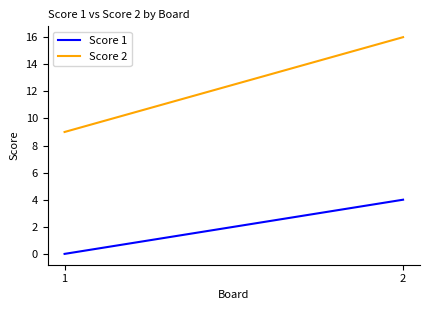

Count the number of categories in the chart.

2